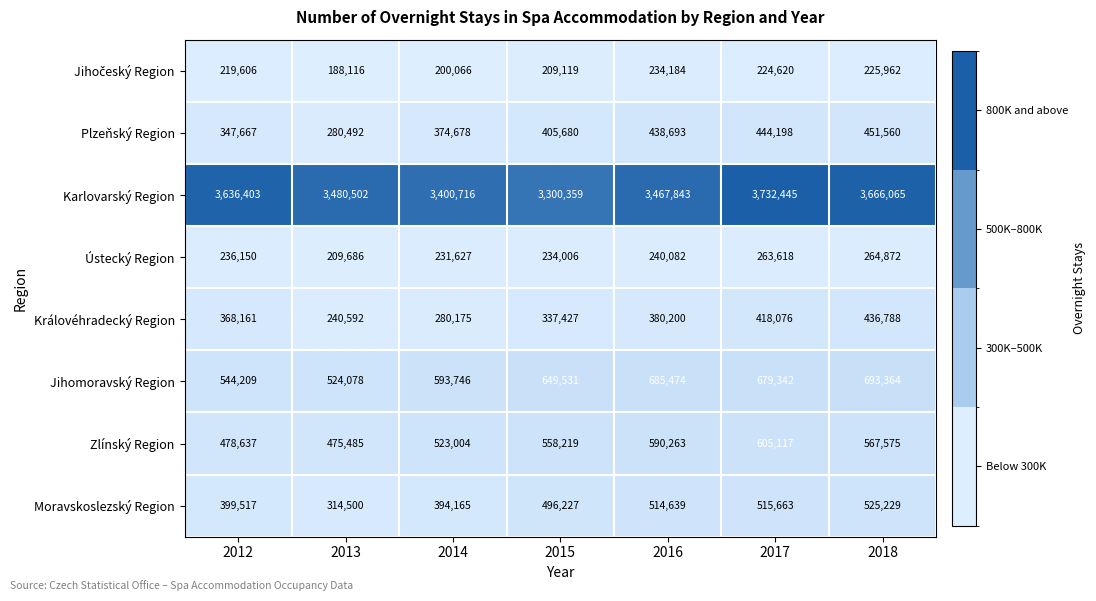

How many categories are shown in the chart?

7